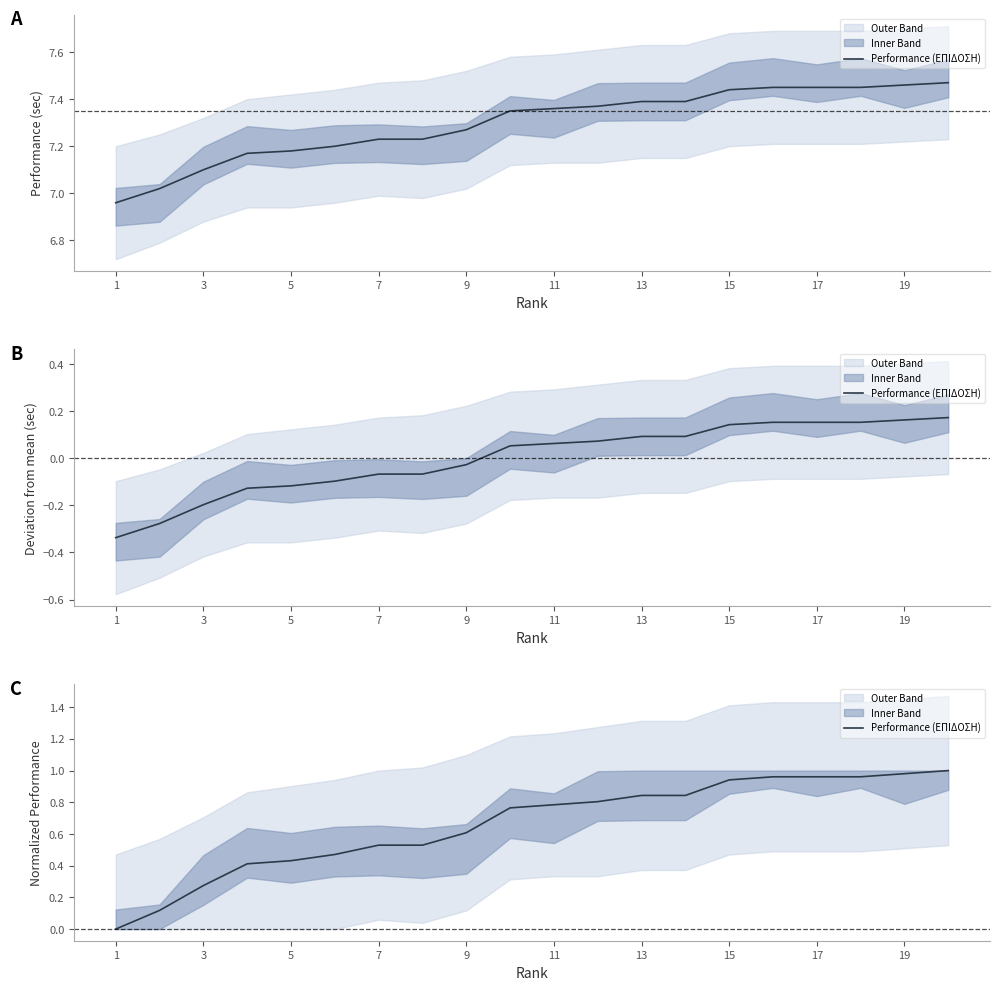

Reading right to left, list all the values displayed in this chart.

1.0	1.0	1.0	1.0	1.0	0.9	0.8	0.8	0.8	0.8	0.8	0.6	0.5	0.5	0.5	0.4	0.4	0.3	0.1	0.0